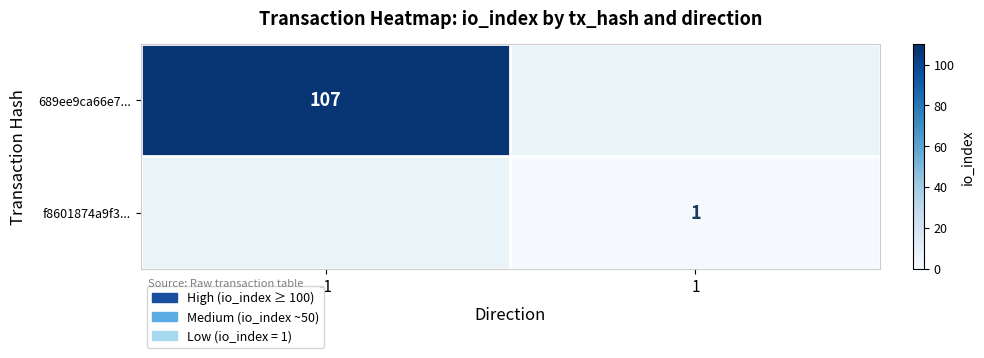

True or false: 689ee9ca66e7... has a value of 41 at -1.

False